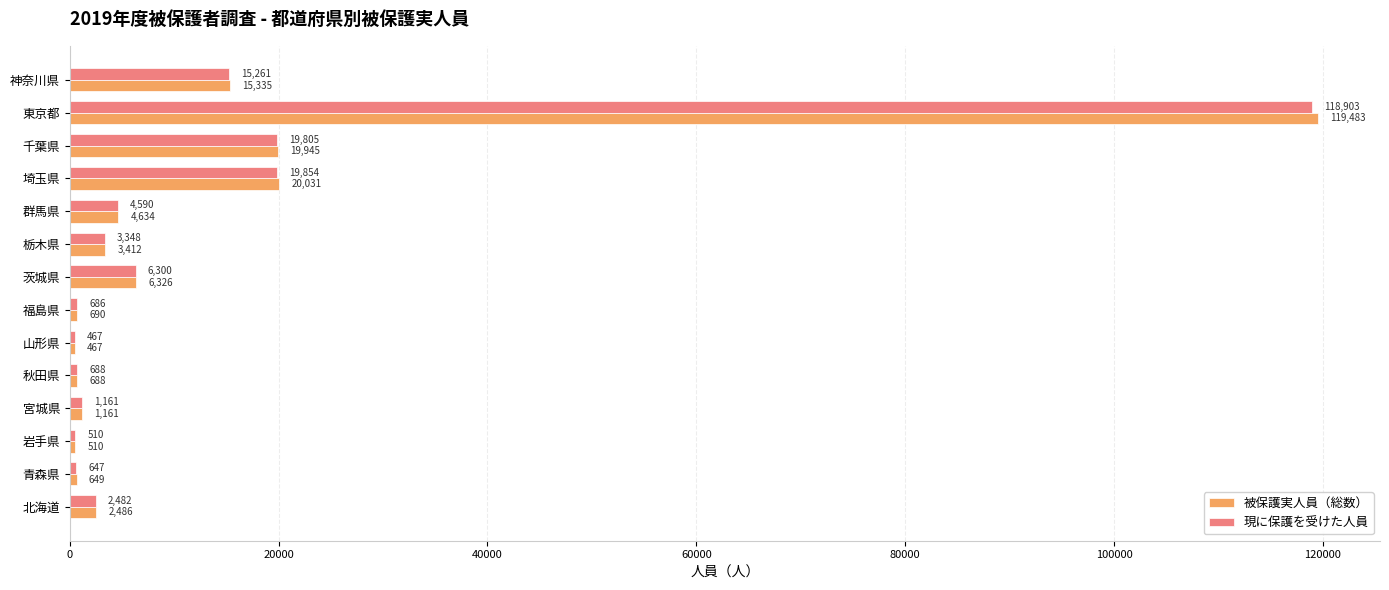

What is the total value across all series at 茨城県?

12626